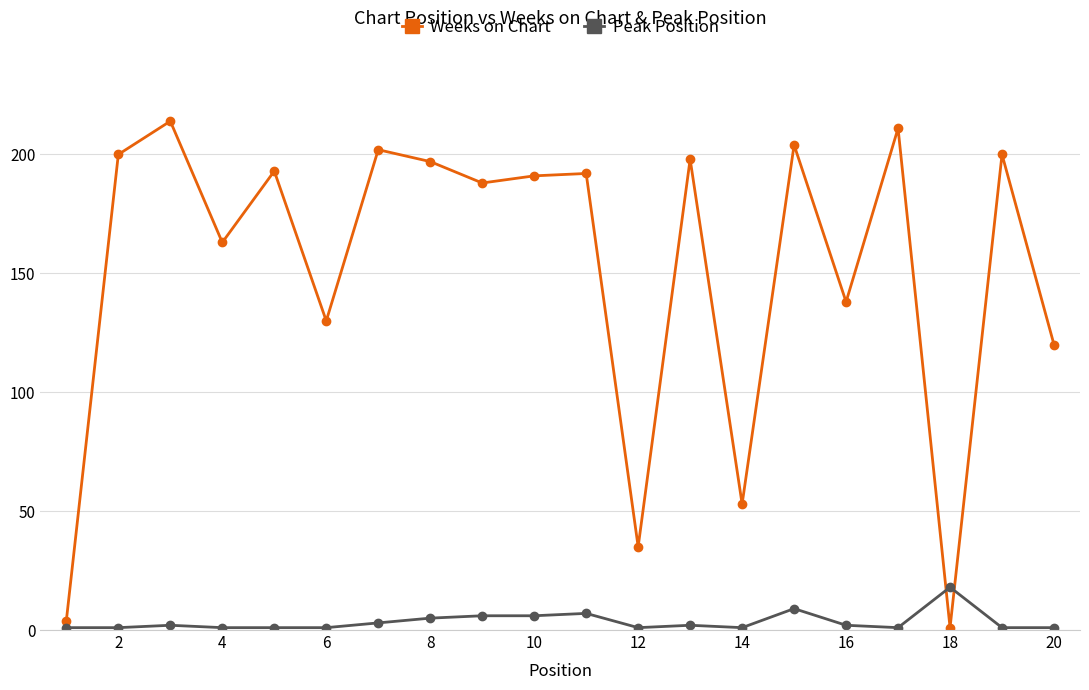

What is the sum of all Peak Position values?

70